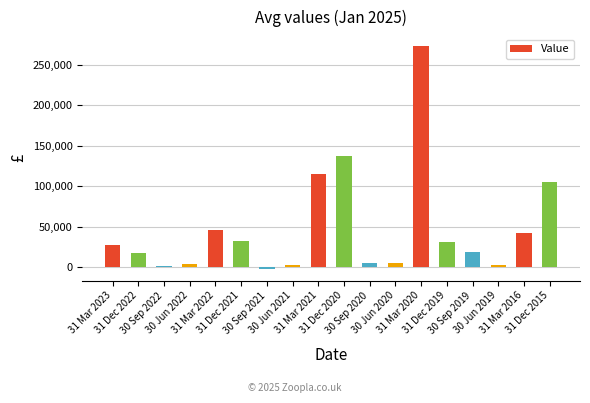

What is the change in value from 31 Mar 2020 to 30 Sep 2019?

-255177.9